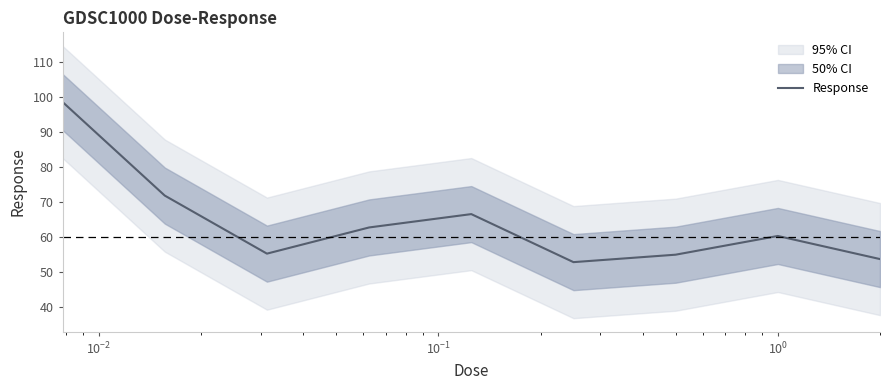

What is the sum of all values?

577.4